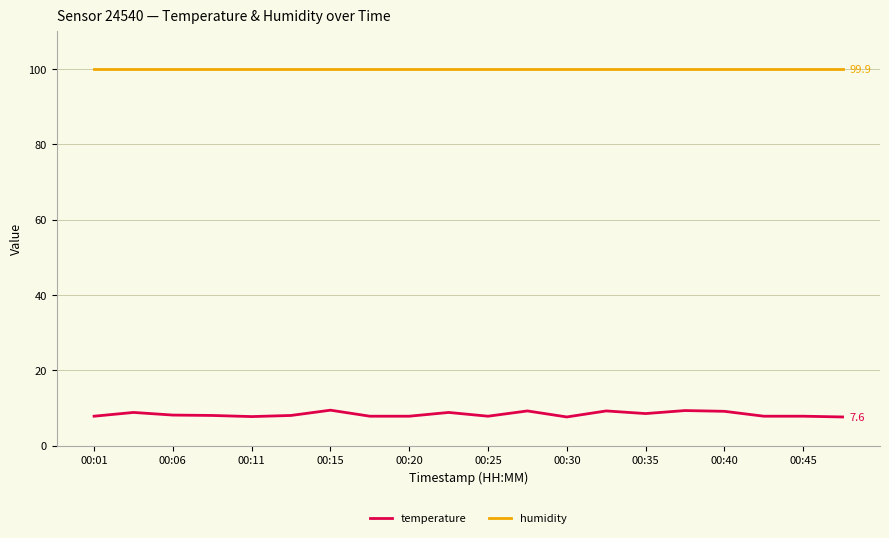

At how many categories does at least one series exceed 61?

20